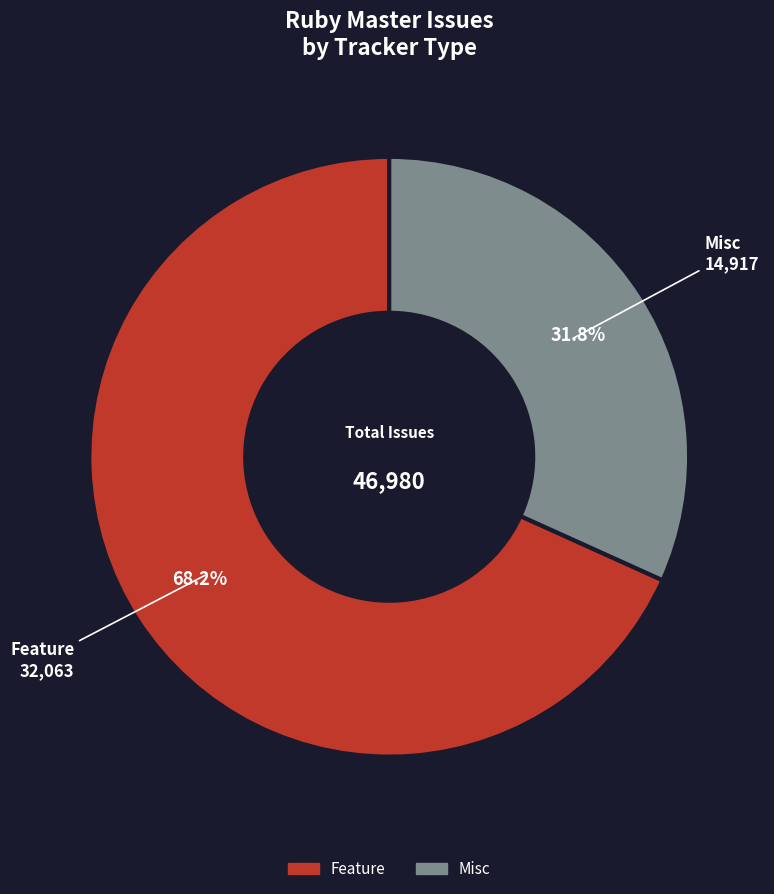

Is there any slice that represents more than half of the pie?

Yes